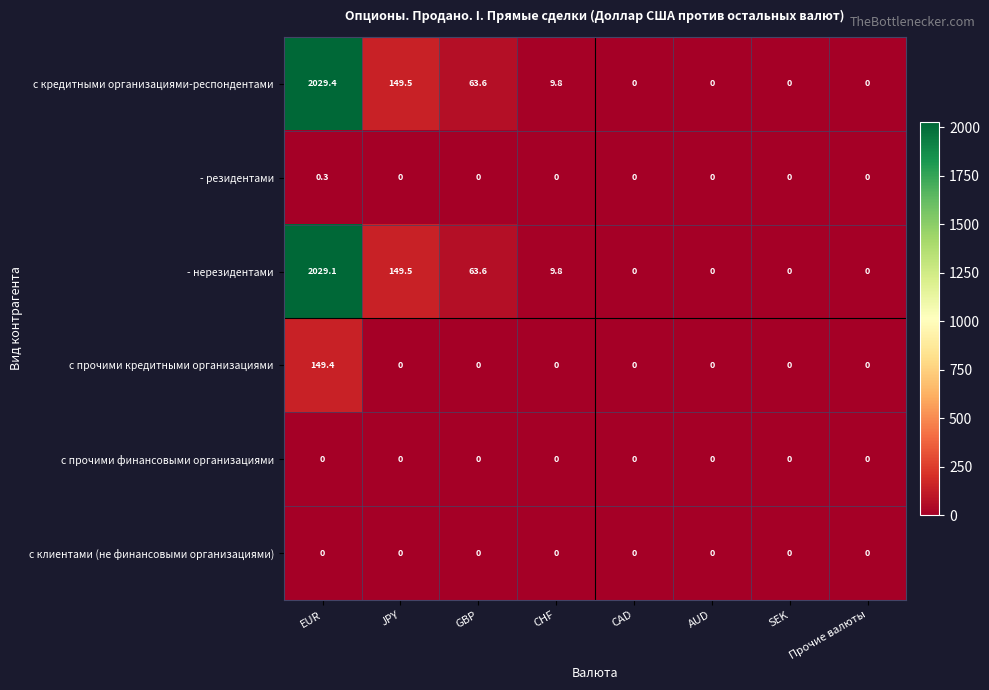

Count the - резидентами values in the range 0 to 1.

8